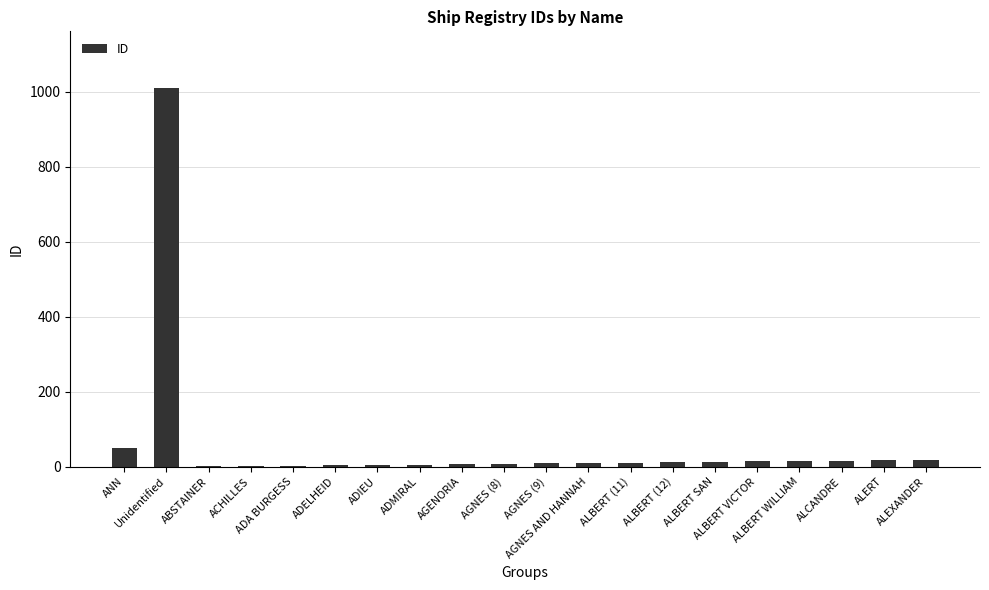

What is the change in value from ACHILLES to ALEXANDER?

+16